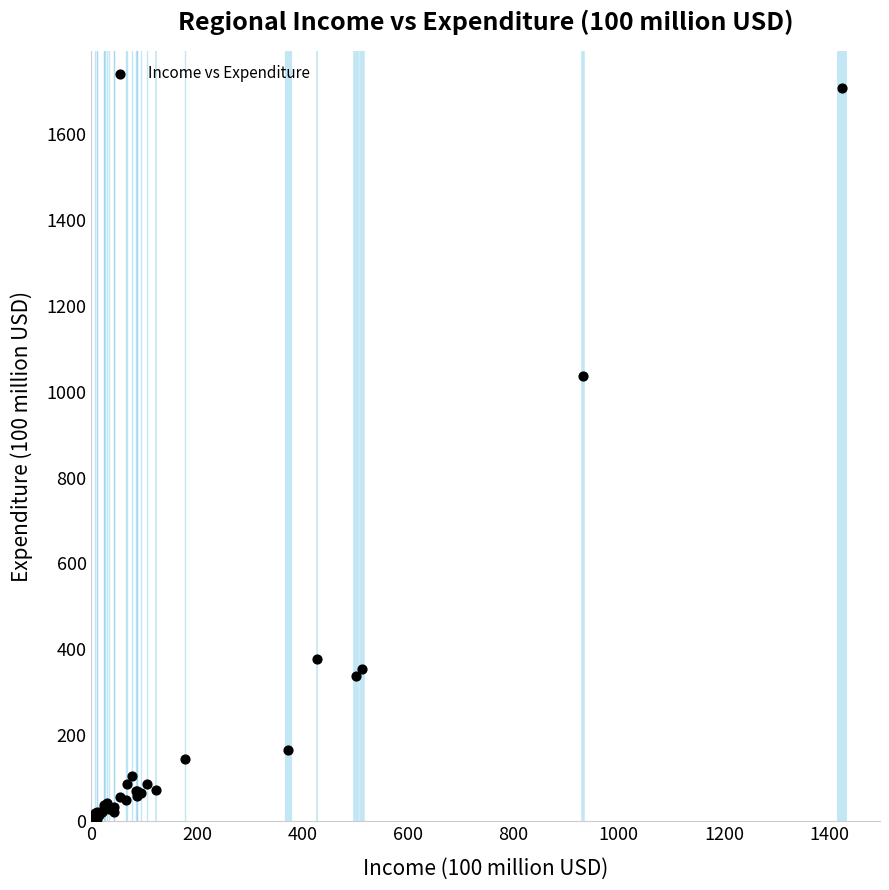

What Y value in the scatter plot is closest to 854?

1035.4